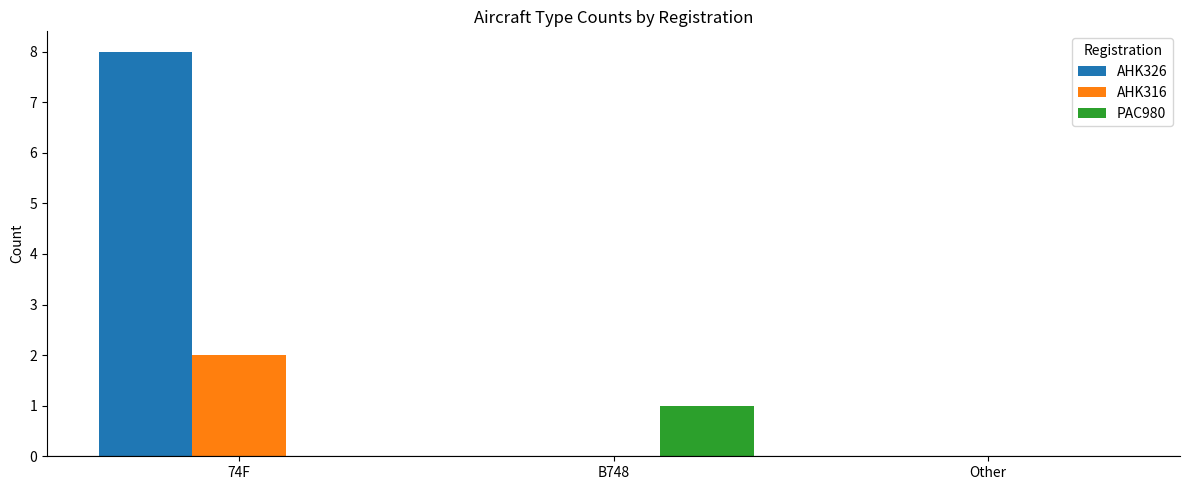

Reading left to right, extract all data points from this chart.

AHK326: 8	0	0
AHK316: 2	0	0
PAC980: 0	1	0